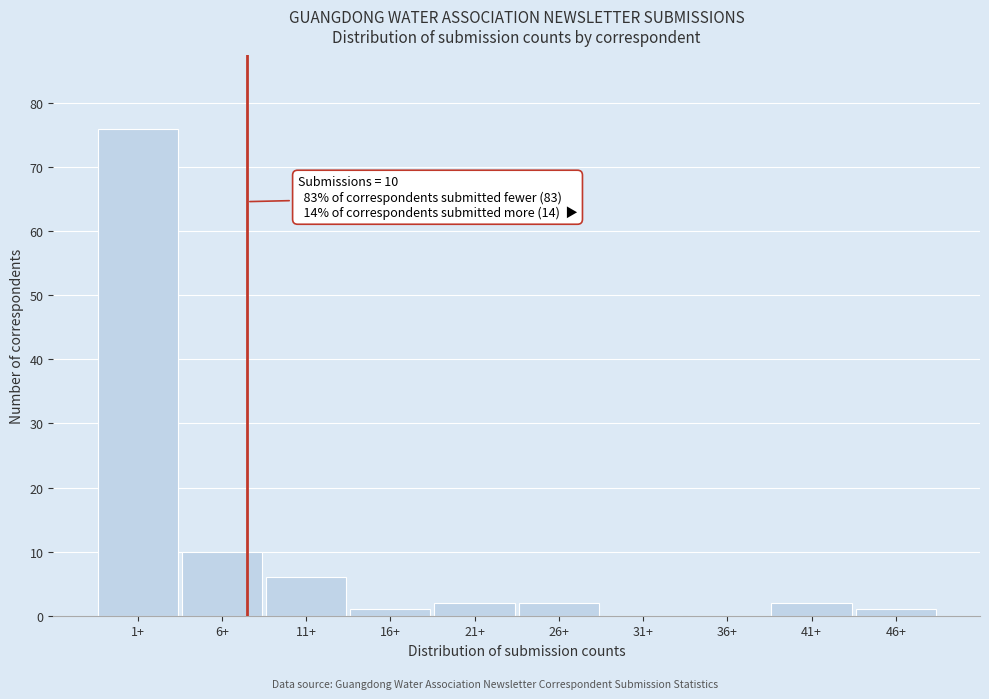

Reading left to right, extract all data points from this chart.

1+=76	6+=10	11+=6	16+=1	21+=2	26+=2	31+=0	36+=0	41+=2	46+=1